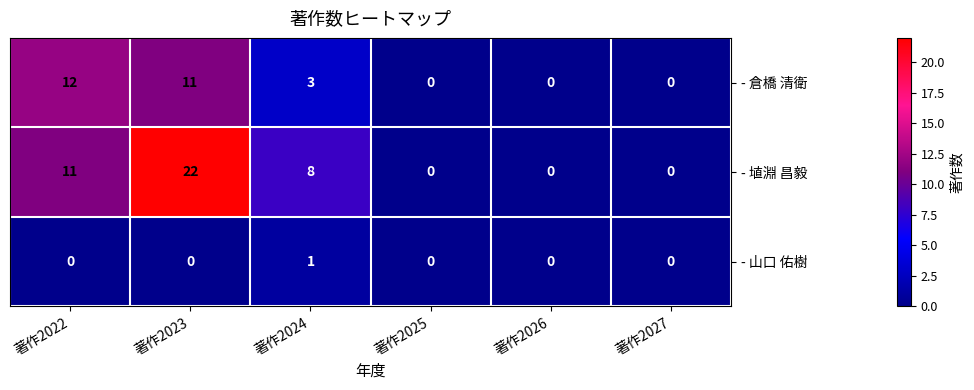

Reading left to right, list all the values displayed in this chart.

- 倉橋 清衛: 12	11	3	0	0	0
- 埴淵 昌毅: 11	22	8	0	0	0
- 山口 佑樹: 0	0	1	0	0	0